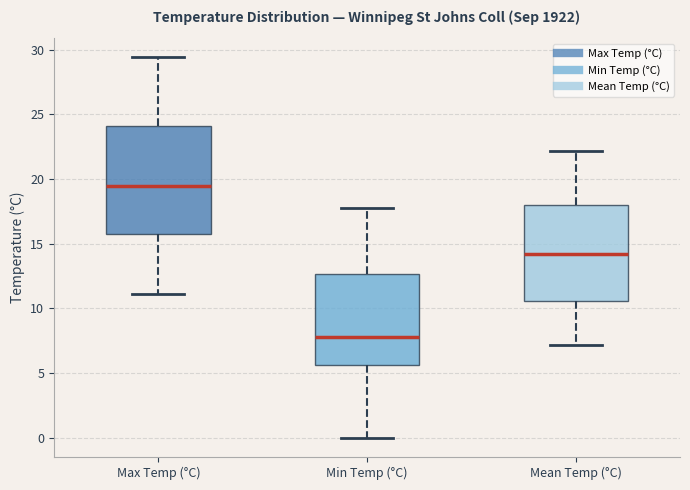

Reading left to right, transcribe this box plot: for each box, give where its median line is, the range the box spans, and where its two whiskers end, as read against the y-axis. The values are not printed on the chart, so give them approximately, as read against the axis.

Max Temp (°C): median 19.5, box 15.5 to 24.0, whiskers 11.0 to 29.5
Min Temp (°C): median 8.0, box 5.5 to 12.5, whiskers 0.0 to 18.0
Mean Temp (°C): median 14.0, box 10.5 to 18.0, whiskers 7.0 to 22.0